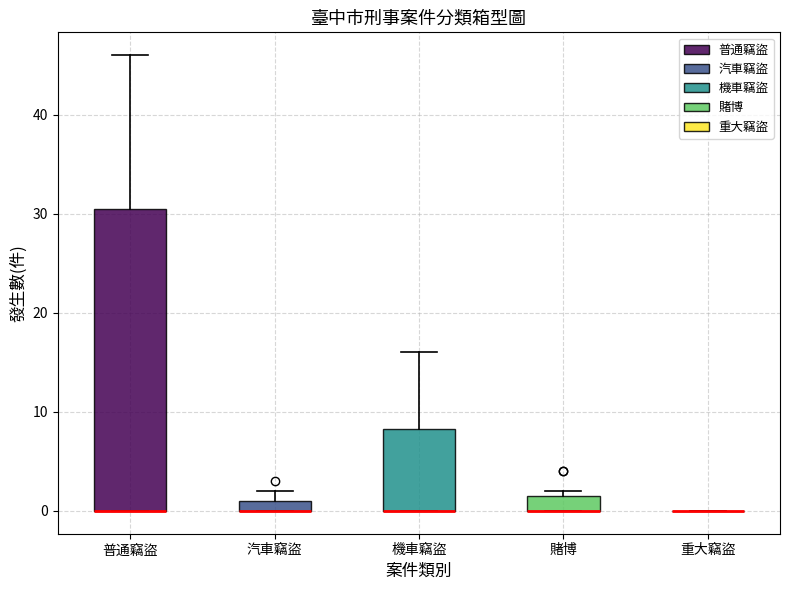

Comparing the boxes themselves (not the whiskers), which one is the tallest?

普通竊盜